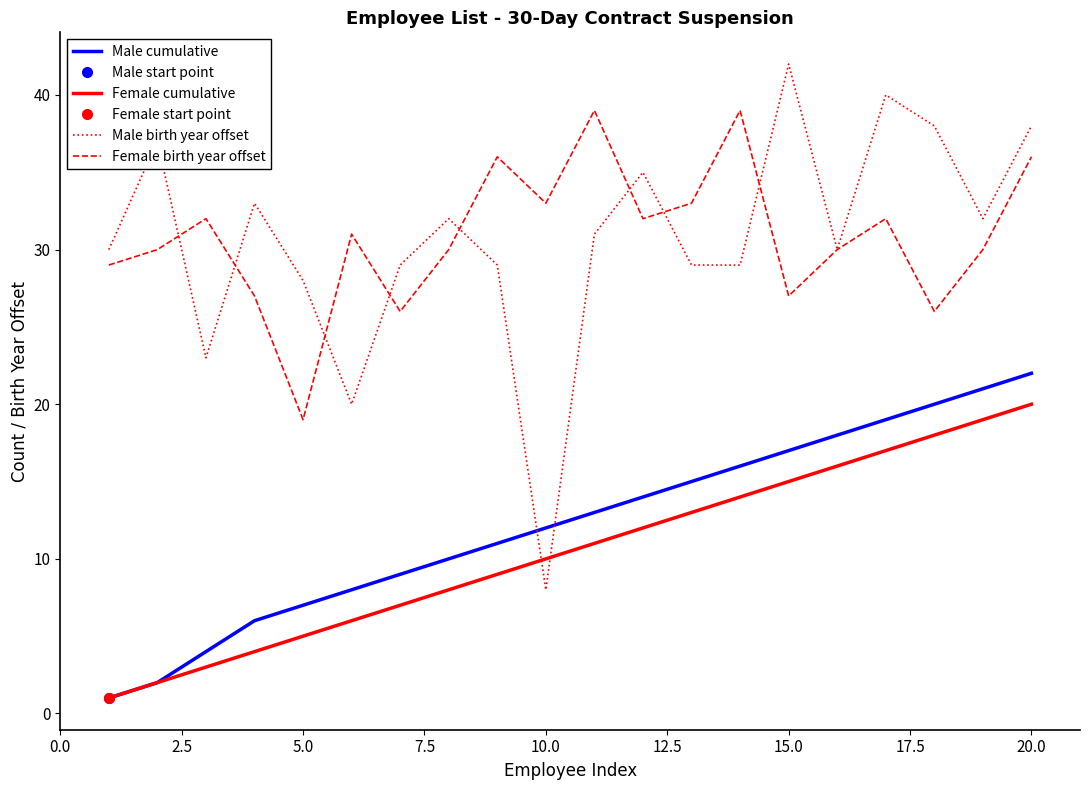

At how many categories does at least one series exceed 26?

20